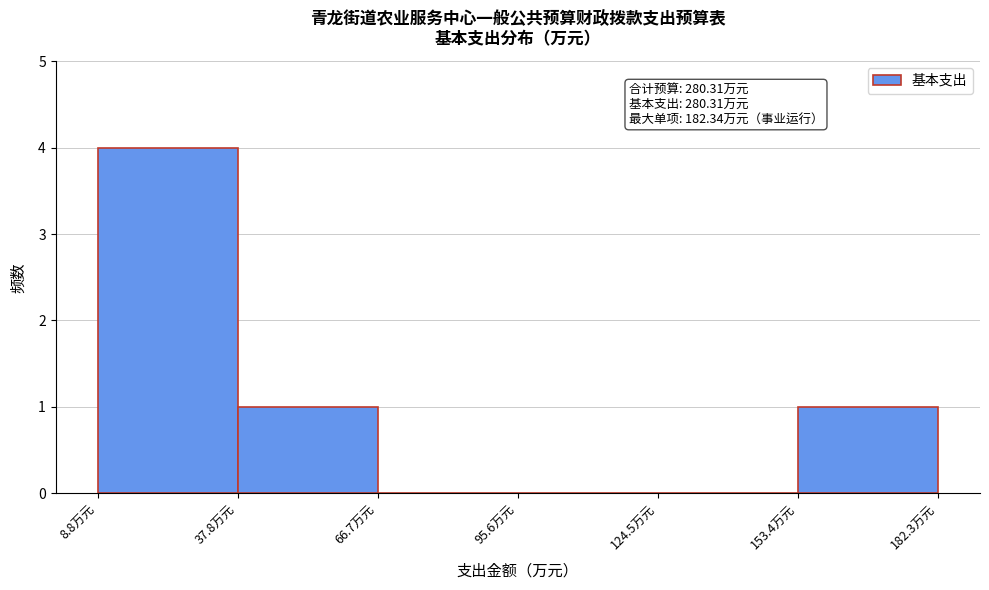

Over which range of the x-axis is the bar tallest?

10 to 40